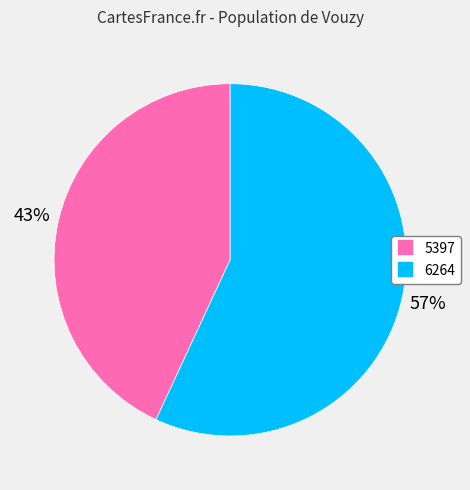

To the nearest percent, what is the combined percentage of 5397 and 6264?

100%